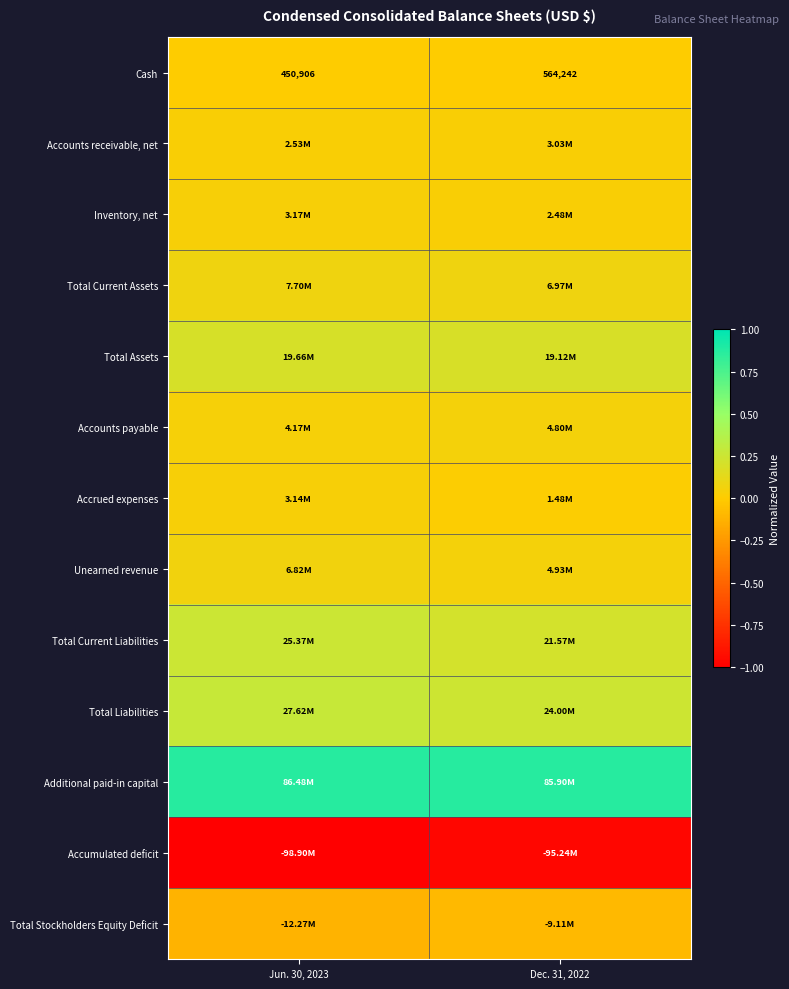

The Total Stockholders Equity Deficit series shows -0.1 at Dec. 31, 2022. True or false?

False